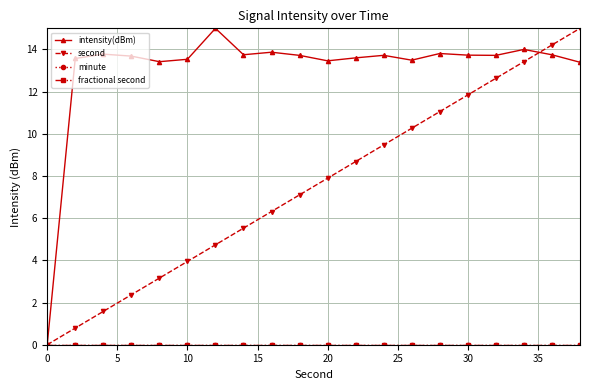

Reading left to right, list all the values displayed in this chart.

intensity(dBm): 0.0	13.6	13.8	13.7	13.4	13.5	15.0	13.7	13.9	13.7	13.5	13.6	13.7	13.5	13.8	13.7	13.7	14.0	13.7	13.4
second: 0.0	0.8	1.6	2.4	3.2	3.9	4.7	5.5	6.3	7.1	7.9	8.7	9.5	10.3	11.1	11.8	12.6	13.4	14.2	15.0
minute: 0.0	0.0	0.0	0.0	0.0	0.0	0.0	0.0	0.0	0.0	0.0	0.0	0.0	0.0	0.0	0.0	0.0	0.0	0.0	0.0
fractional second: 0.0	0.0	0.0	0.0	0.0	0.0	0.0	0.0	0.0	0.0	0.0	0.0	0.0	0.0	0.0	0.0	0.0	0.0	0.0	0.0